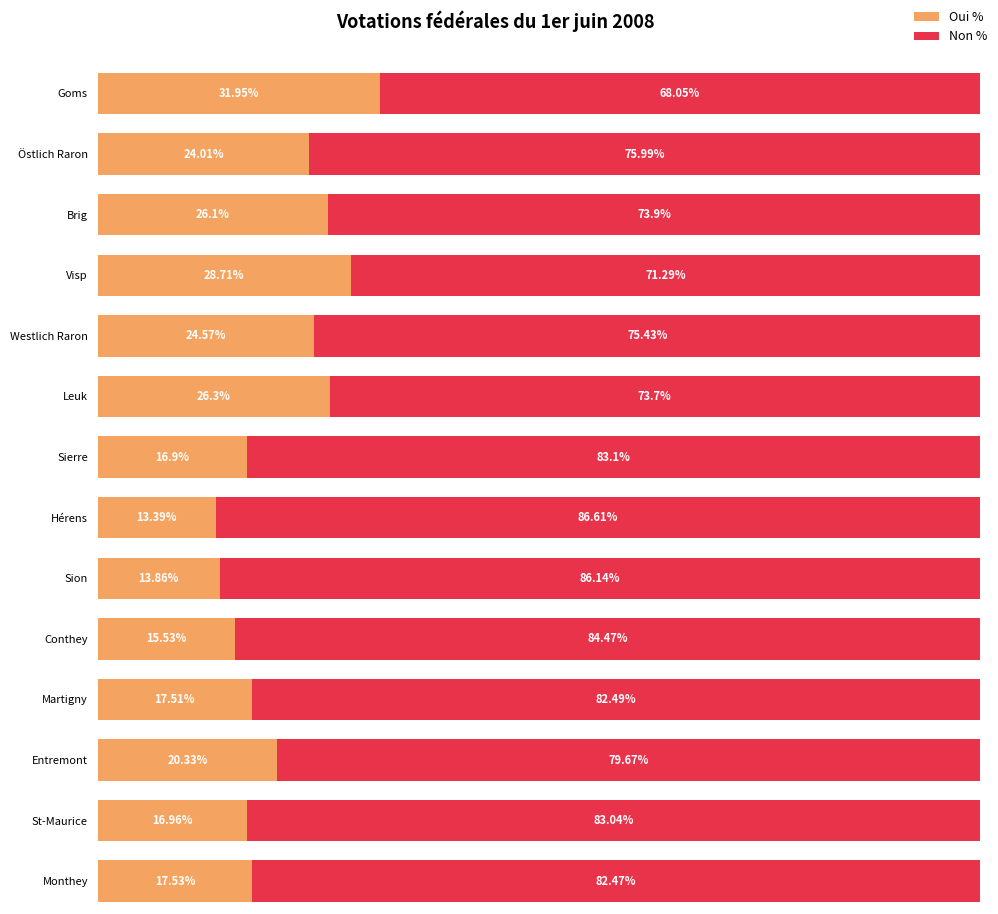

True or false: Non % has a value of 20.1 at St-Maurice.

False